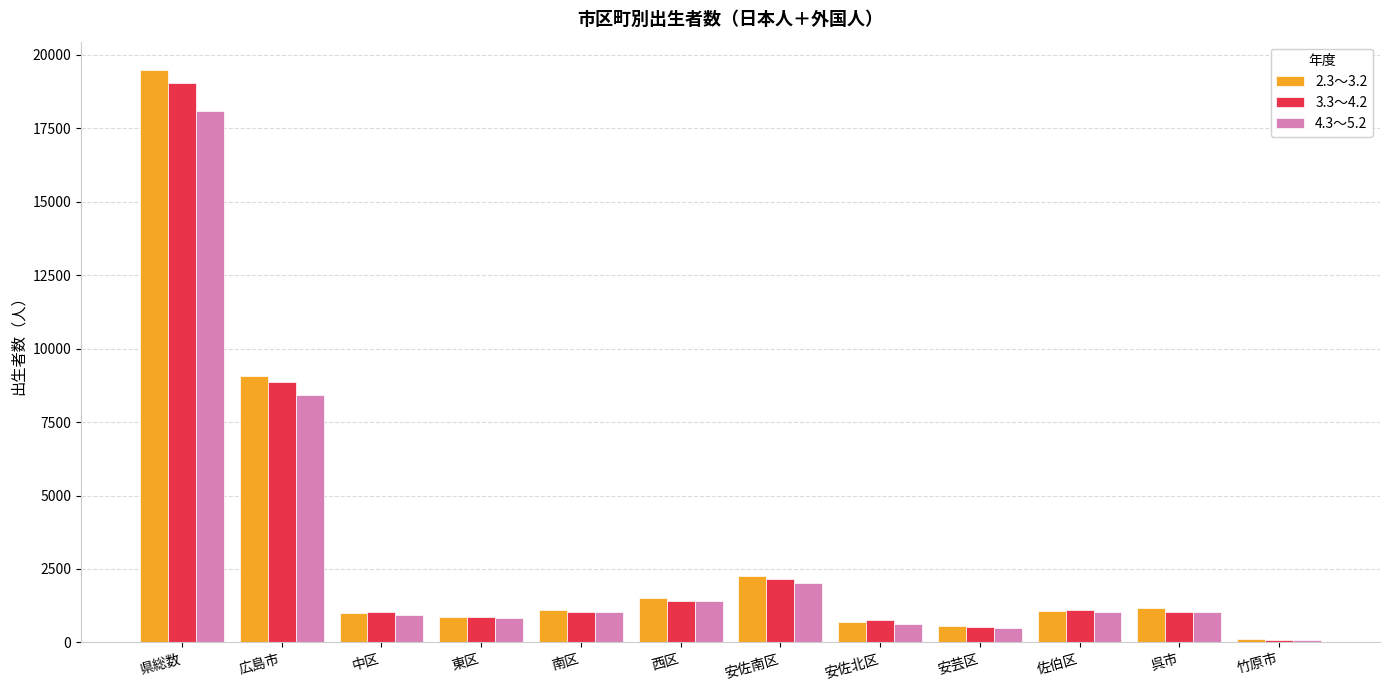

What is the sum of the 3.3～4.2 values at 東区 and 竹原市?

969